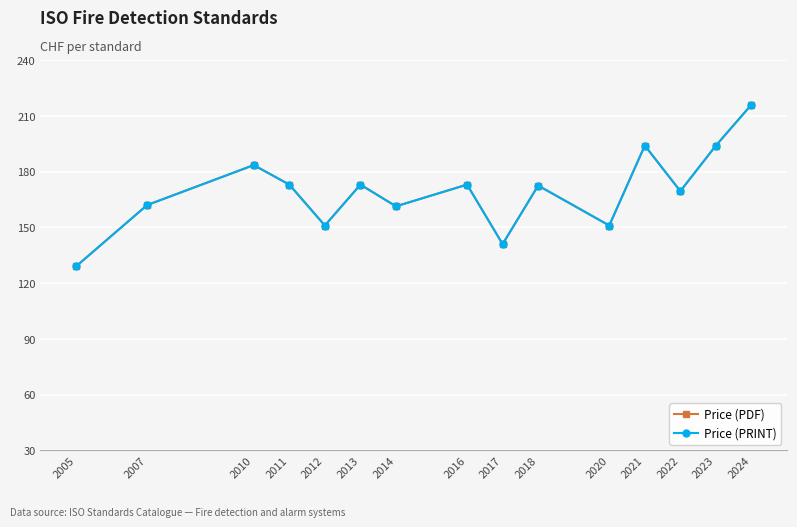

What is the value of the Price (PDF) point at the 10th from the left?

172.5